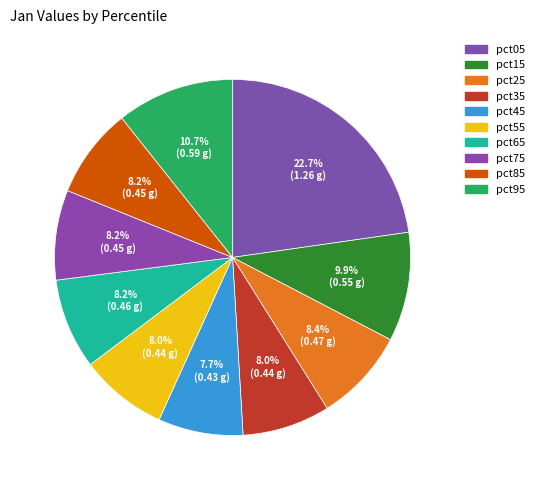

Between pct35 and pct05, which is larger?

pct05